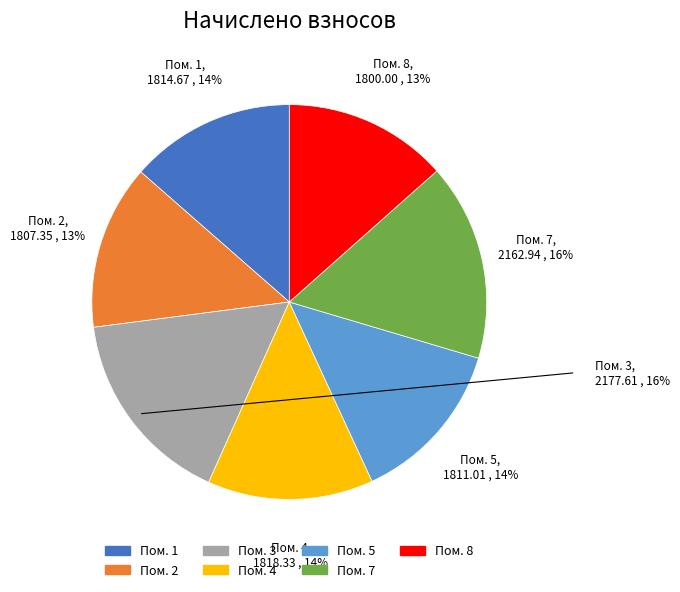

To the nearest percent, what is the difference between the largest and smallest slice percentages?

3%